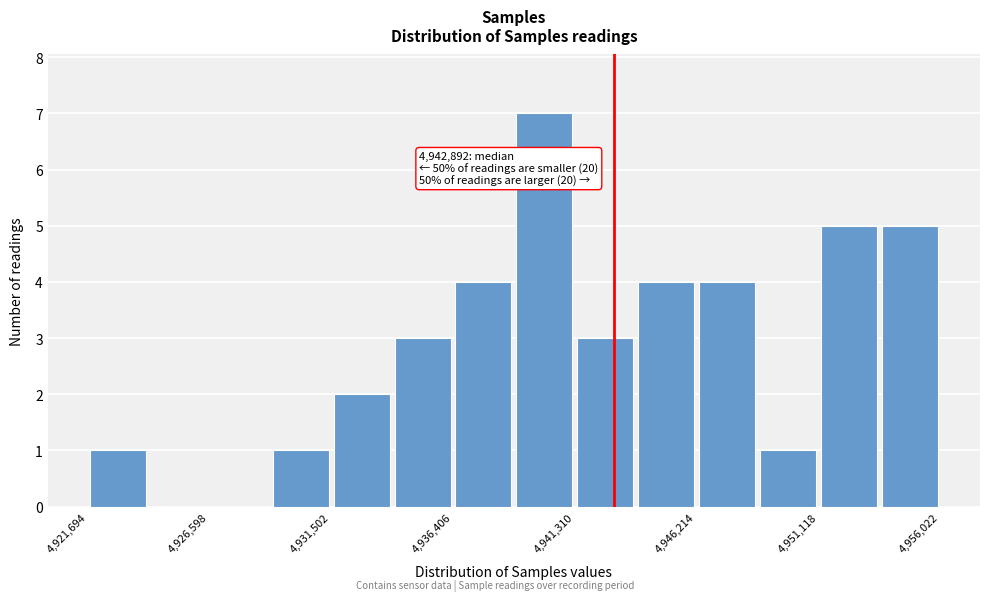

Which range on the x-axis has the tallest bar?

4939000 to 4941500